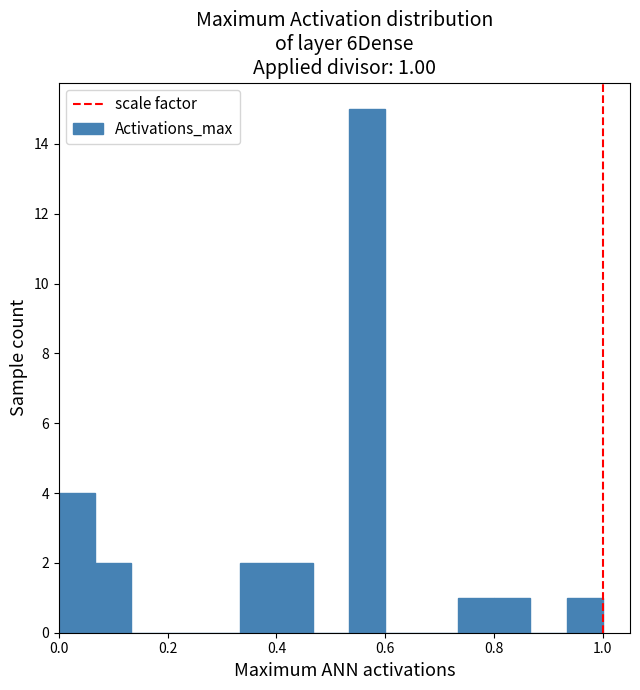

Read against the x-axis, roughly where is the centre of the tallest bar?

0.56